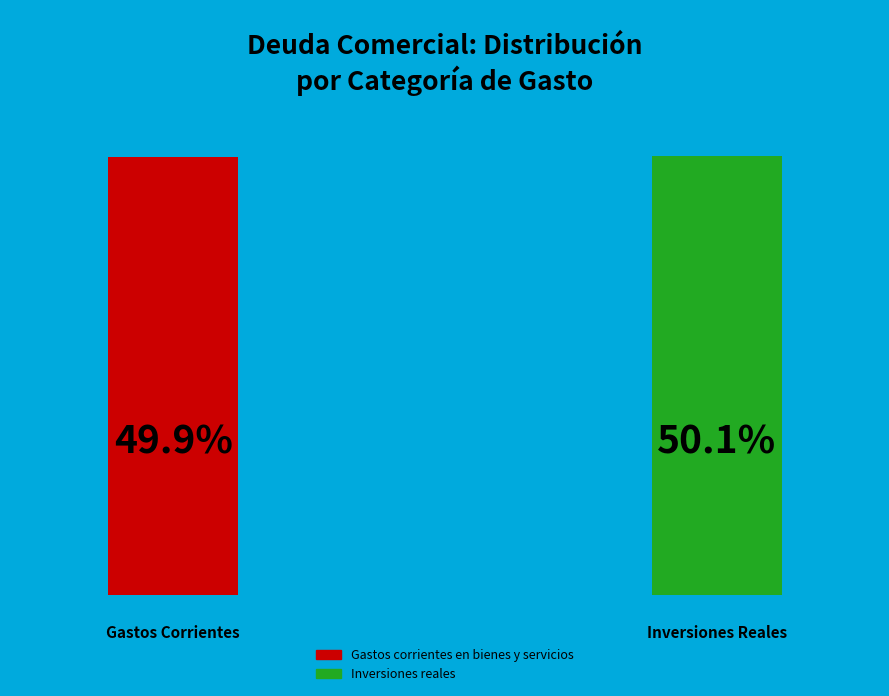

To the nearest percent, what is the combined percentage of Inversiones reales and Gastos corrientes en bienes y servicios?

100%